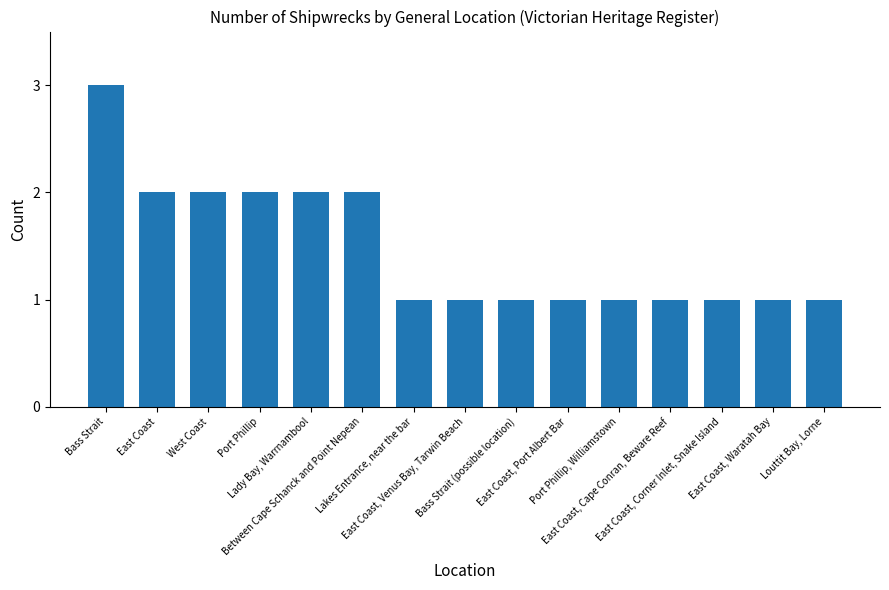

What is the sum of all values?

22